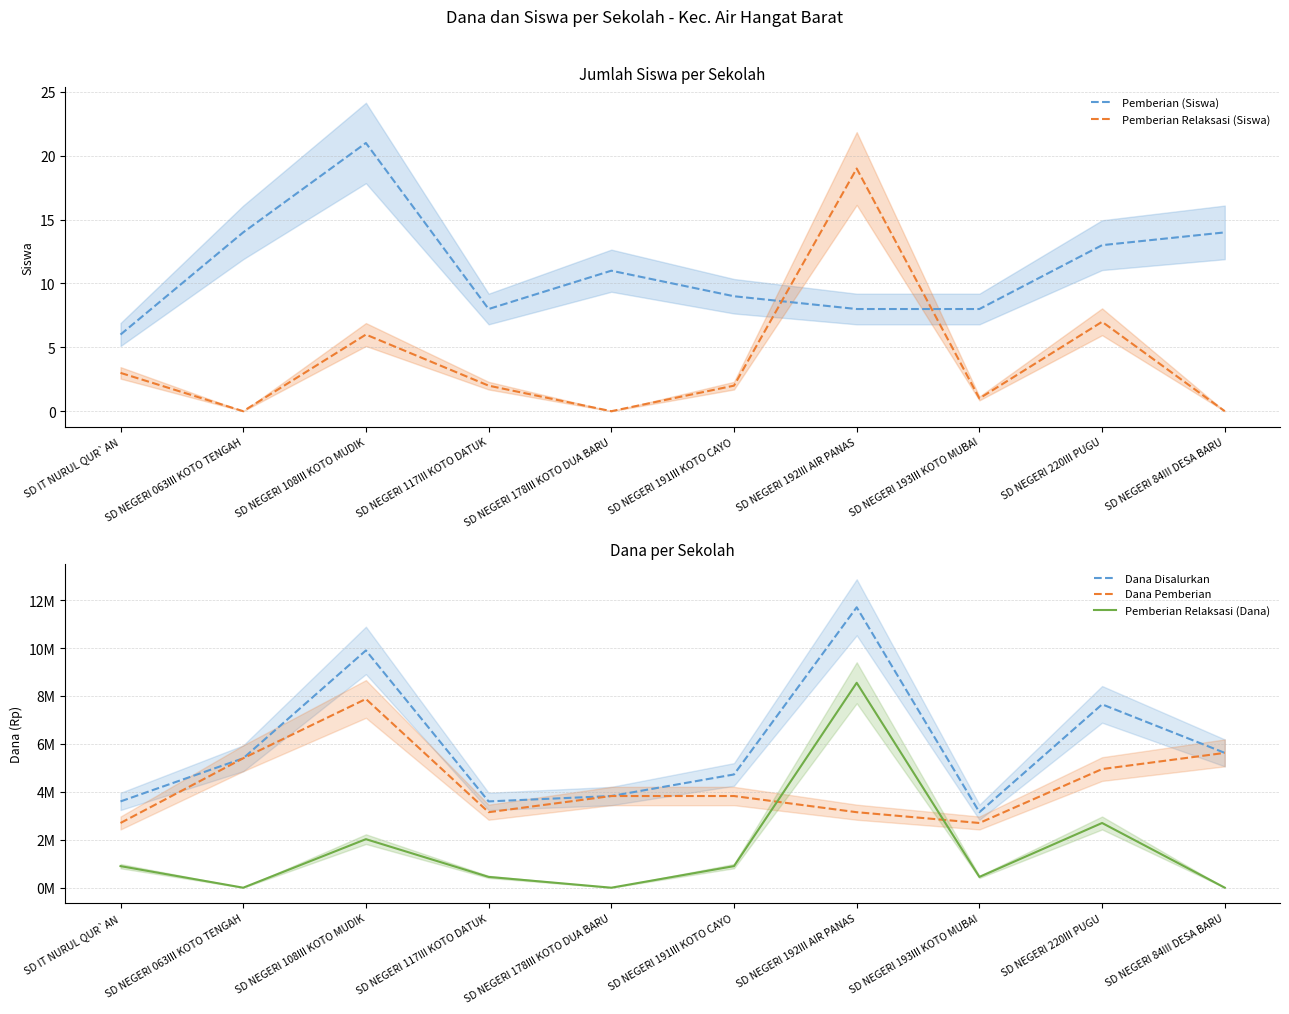

At how many categories does at least one series exceed 10730718?

1